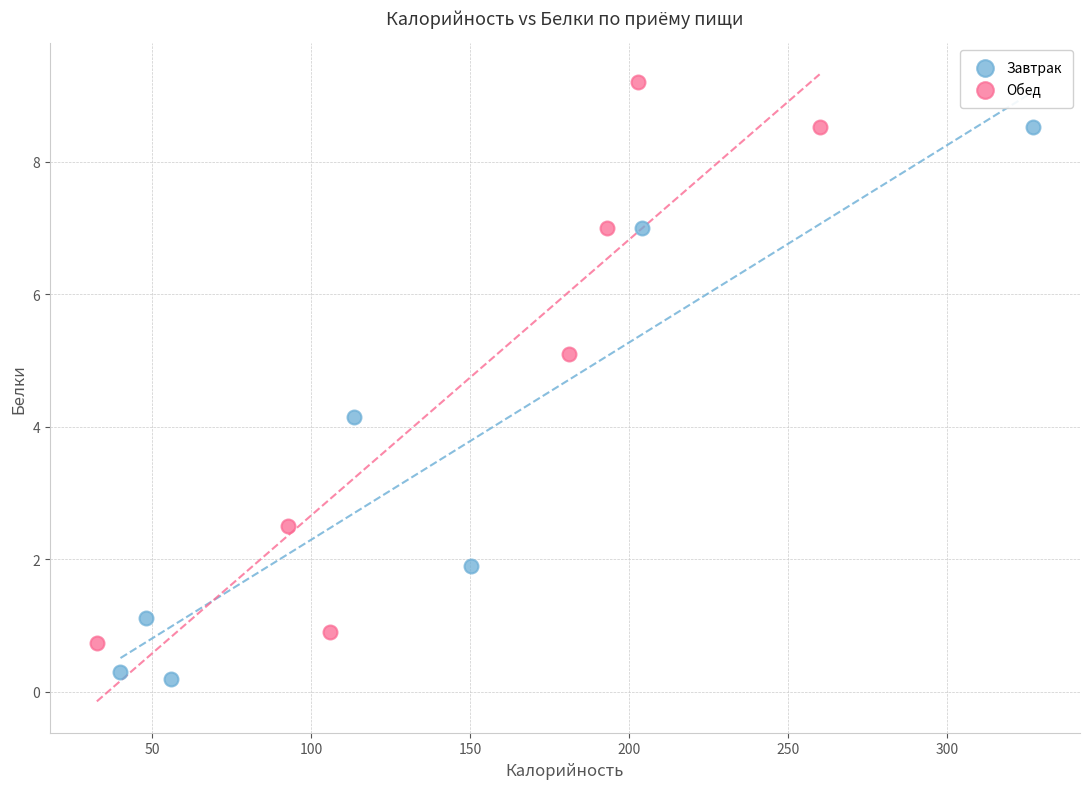

Which series contains the highest Y value?

Обед